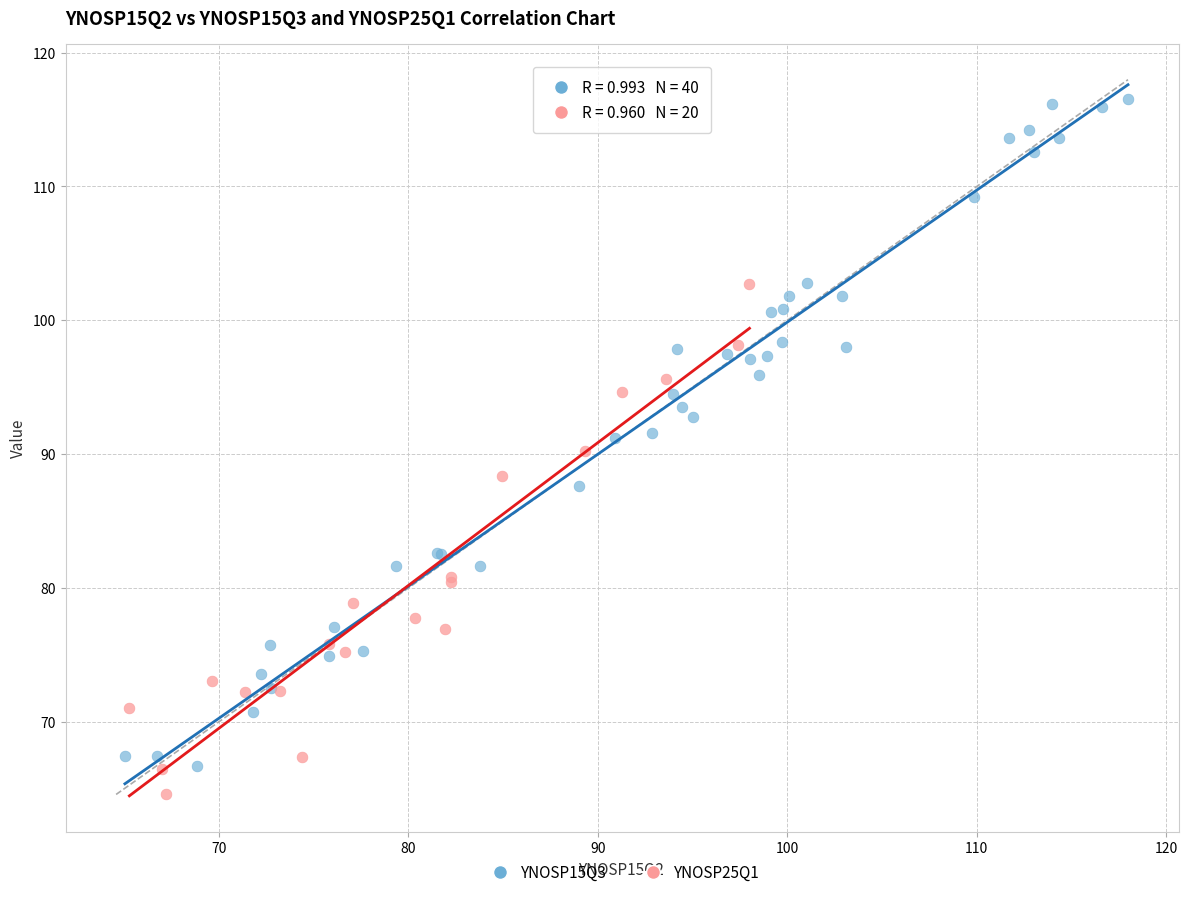

Which series has the widest spread of Y values?

YNOSP15Q3